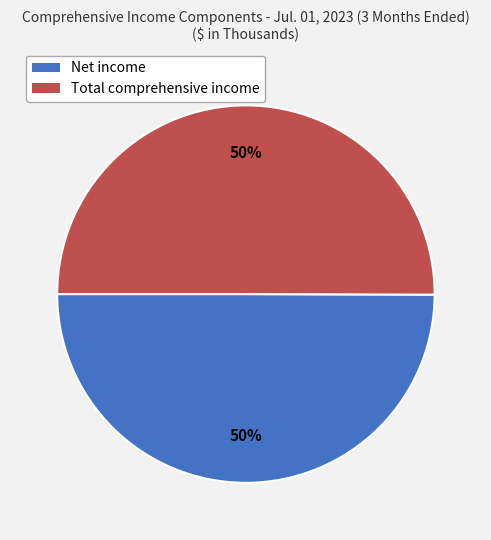

To the nearest percent, what percentage of the pie is Total comprehensive income?

50%